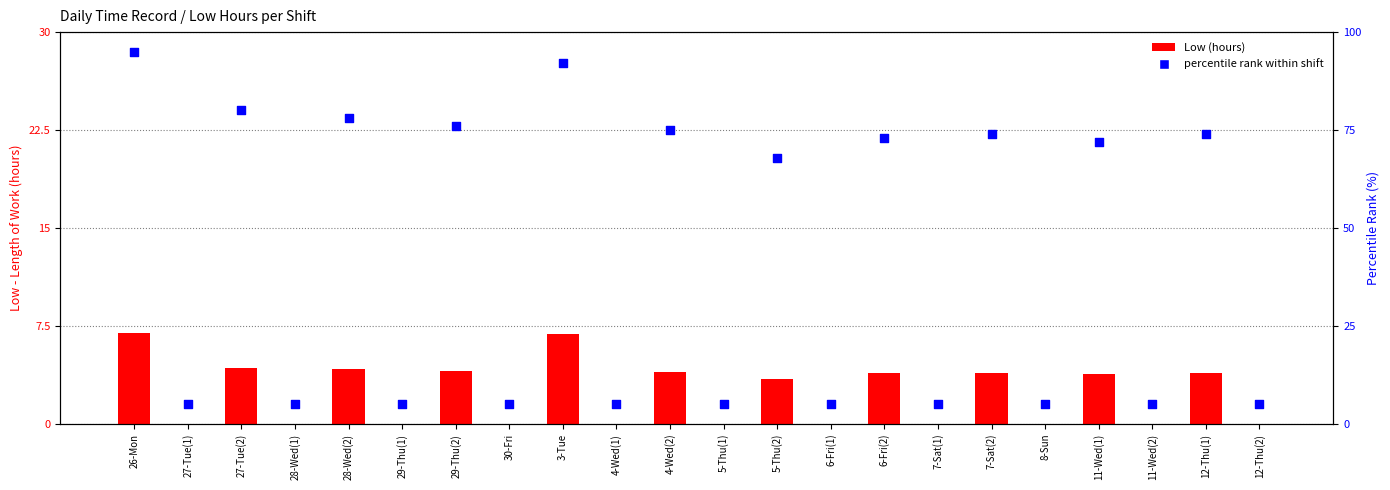

At how many categories does at least one series exceed 57?

11